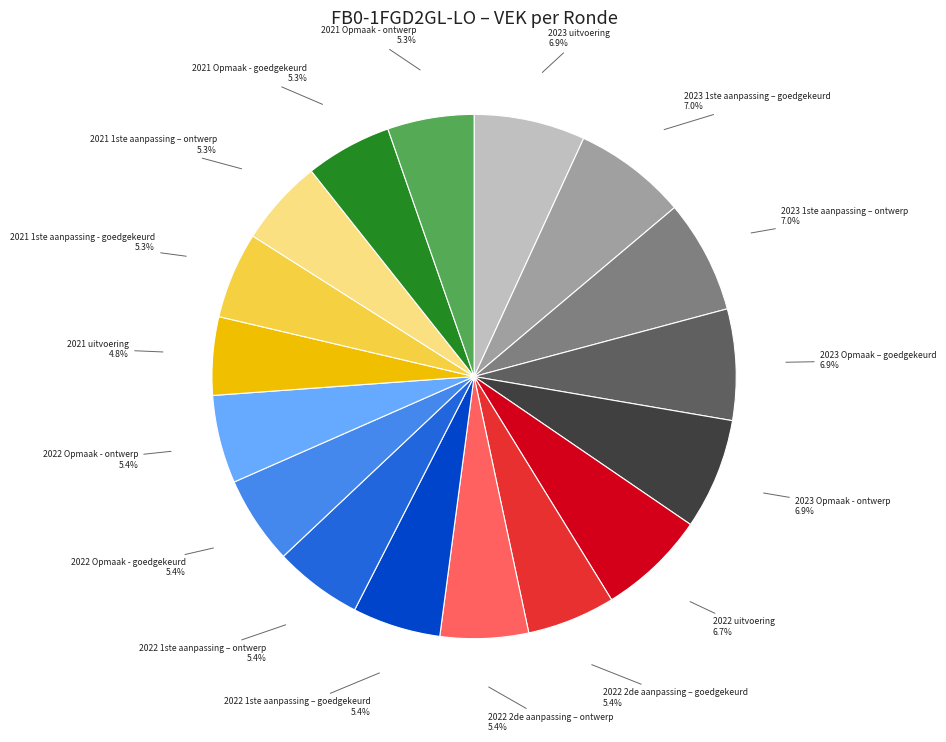

Does any single category account for the majority?

No